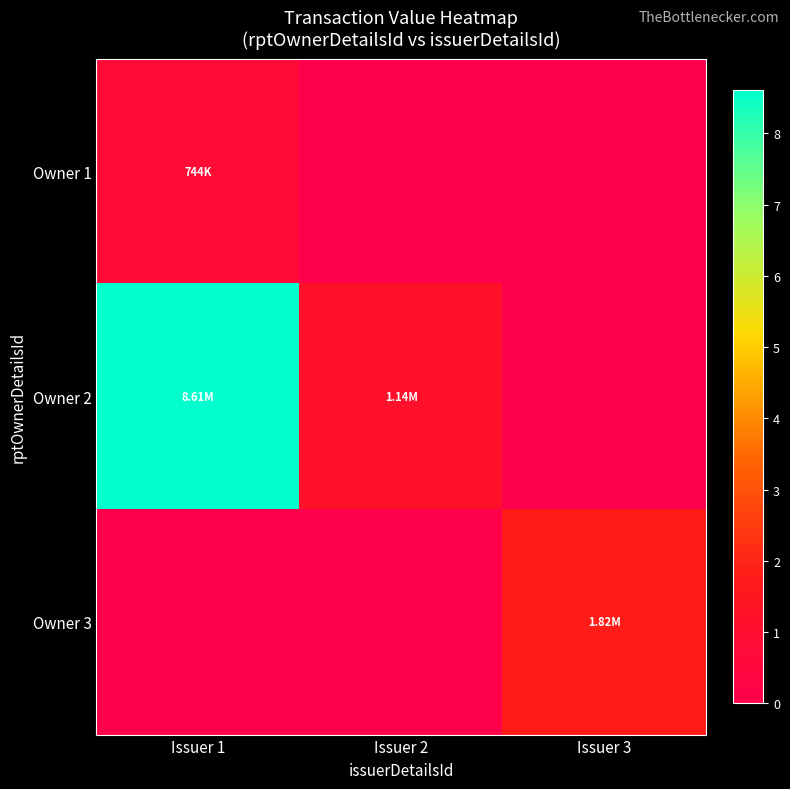

Reading left to right, extract all data points from this chart.

Owner 1: Issuer 1=743747	Issuer 2=0	Issuer 3=0
Owner 2: Issuer 1=8611993	Issuer 2=1142329	Issuer 3=0
Owner 3: Issuer 1=0	Issuer 2=0	Issuer 3=1815589